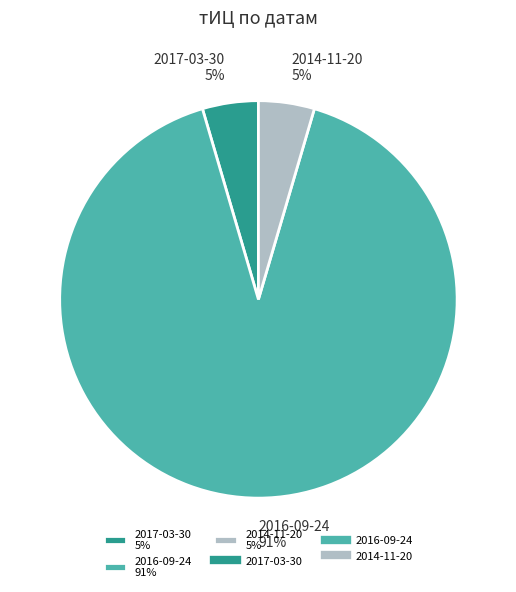

How many slices are in this pie chart?

3